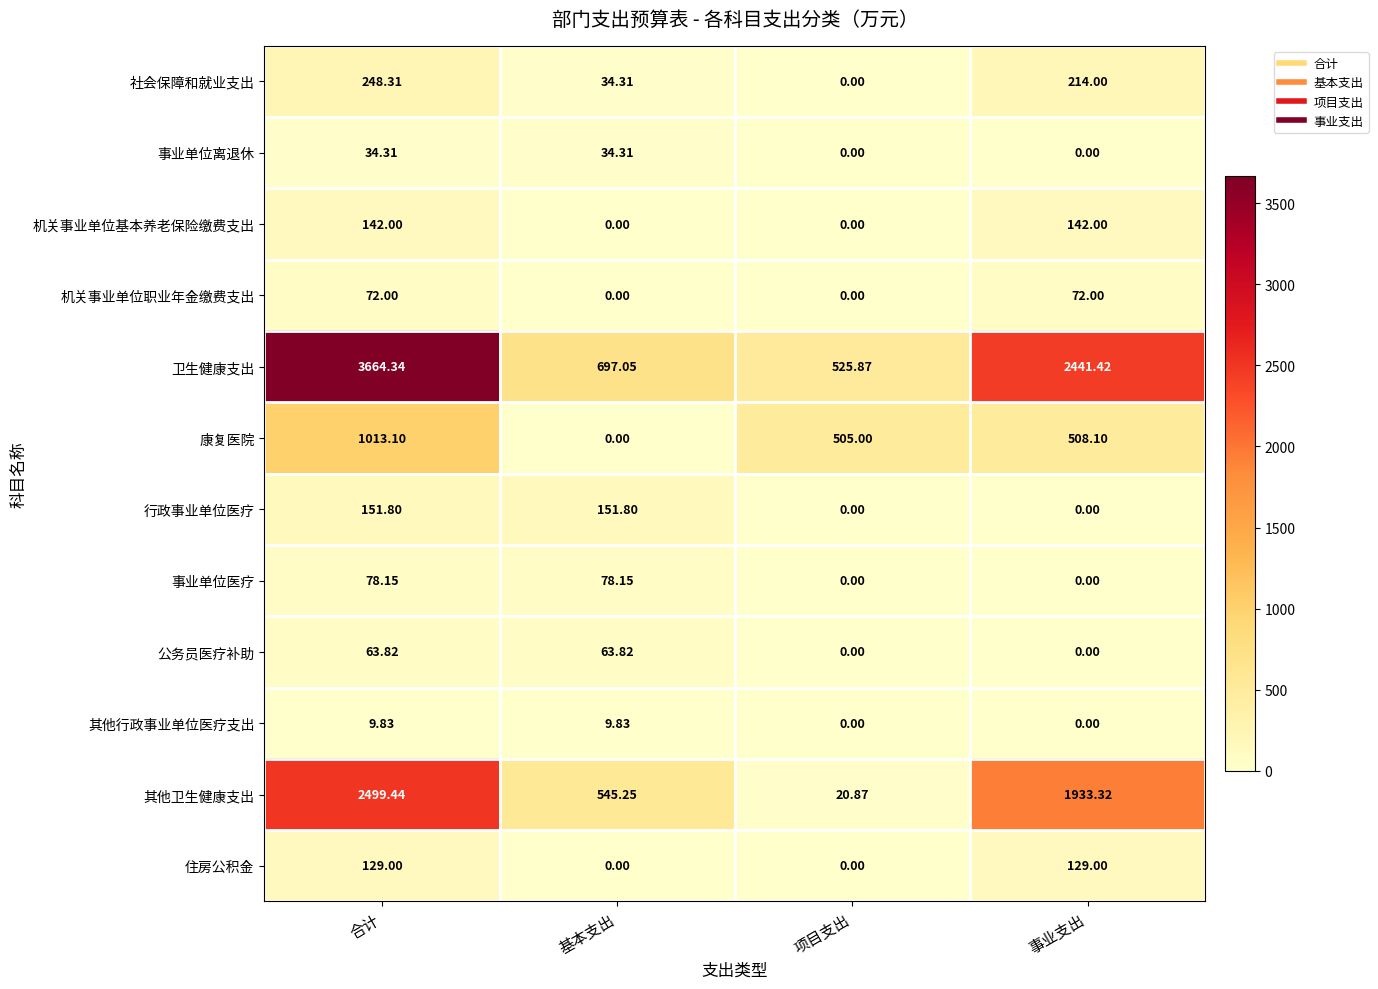

Which series has the largest total across all categories?

卫生健康支出